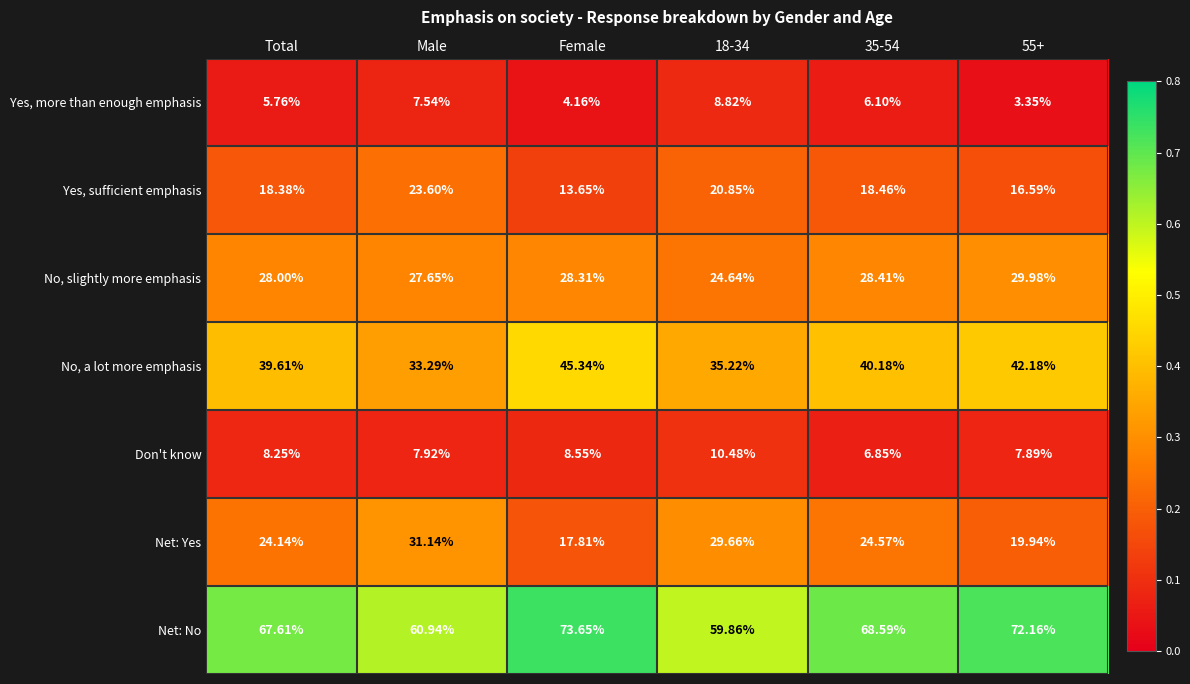

List the series in order of their peak value, highest first.

Net: No, No, a lot more emphasis, Net: Yes, No, slightly more emphasis, Yes, sufficient emphasis, Don't know, Yes, more than enough emphasis